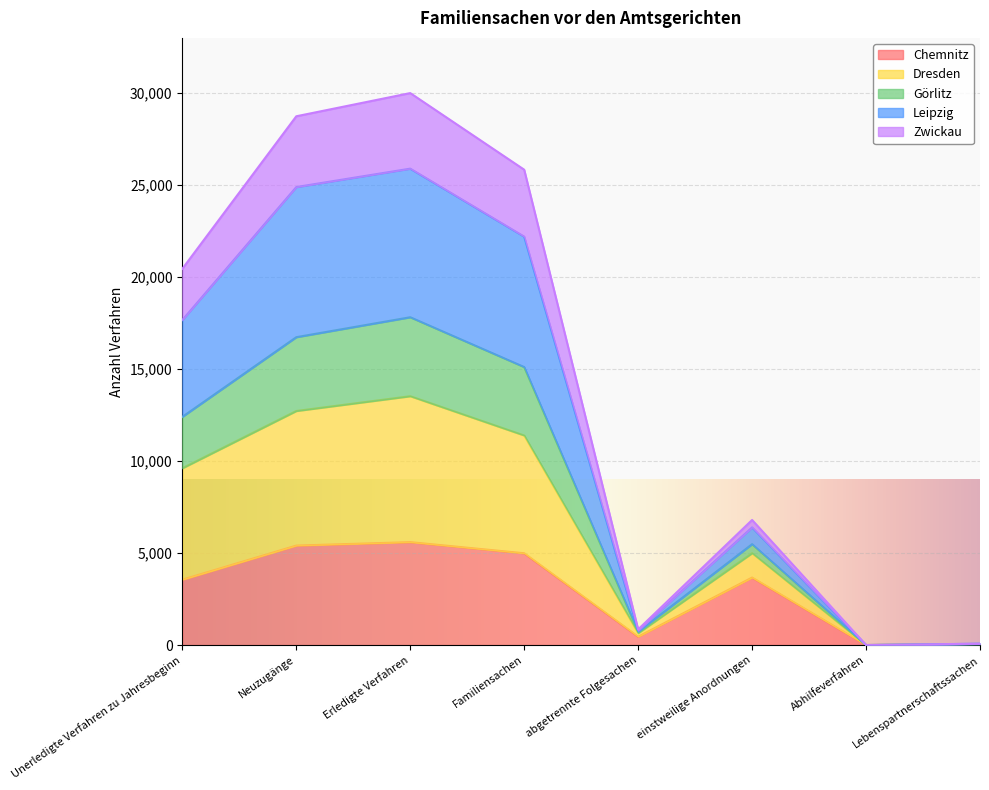

At which category is the sum across all series the highest?

Erledigte Verfahren